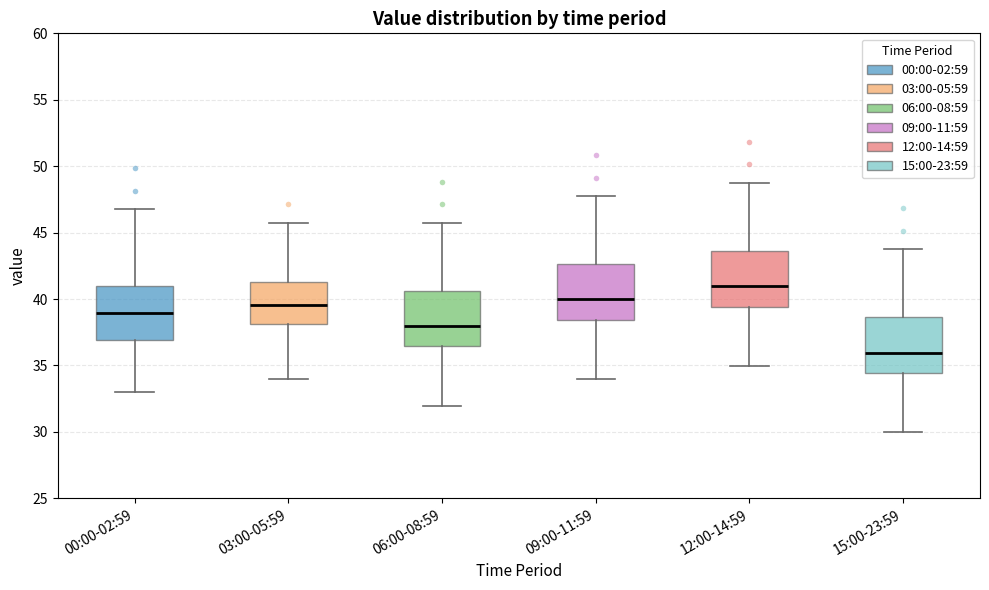

Which box's median line is the lowest?

15:00-23:59